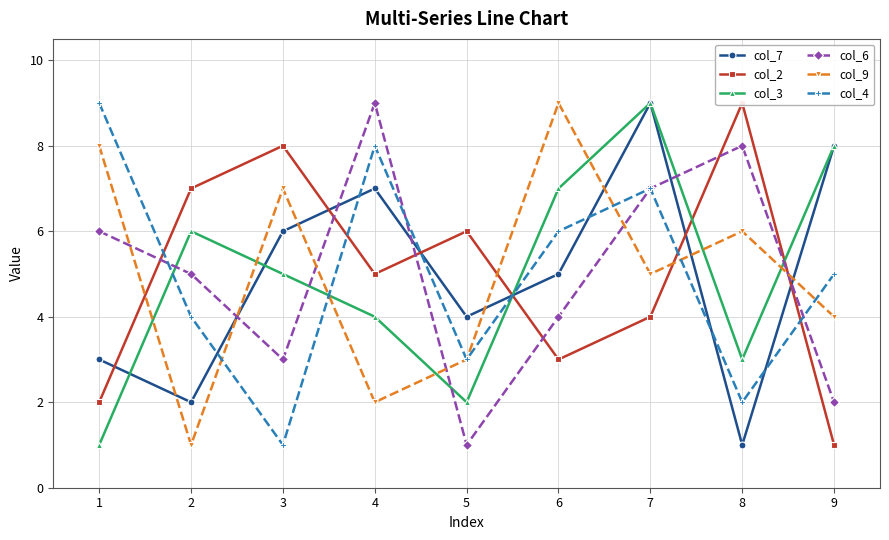

Which series has the widest spread of values?

col_7